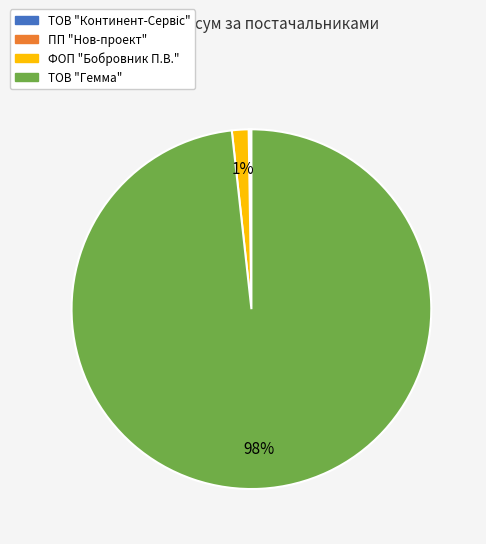

True or false: ФОП "Бобровник П.В." accounts for 11% of the total.

False